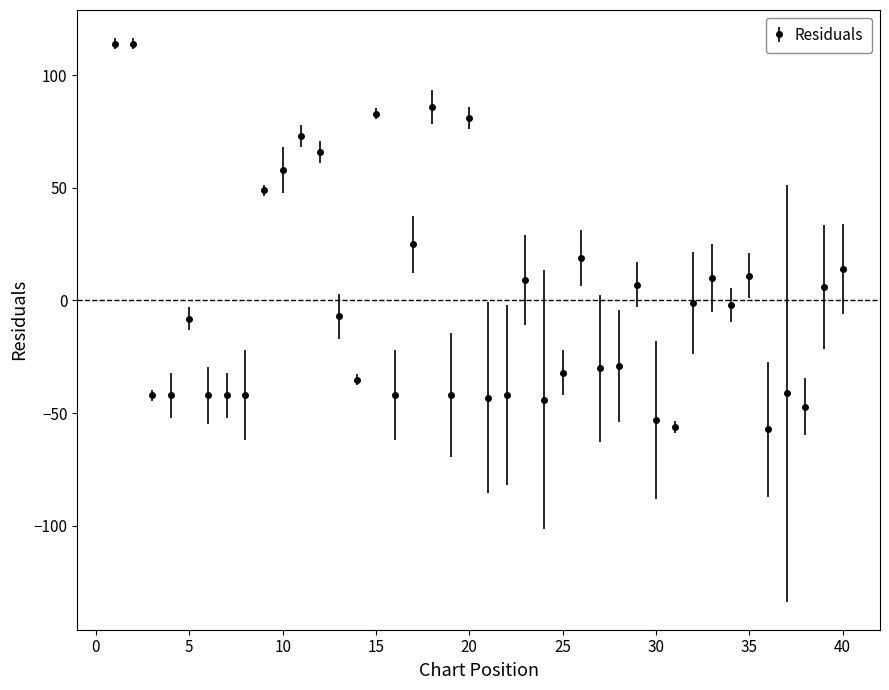

What is the maximum value shown in the chart?

113.9